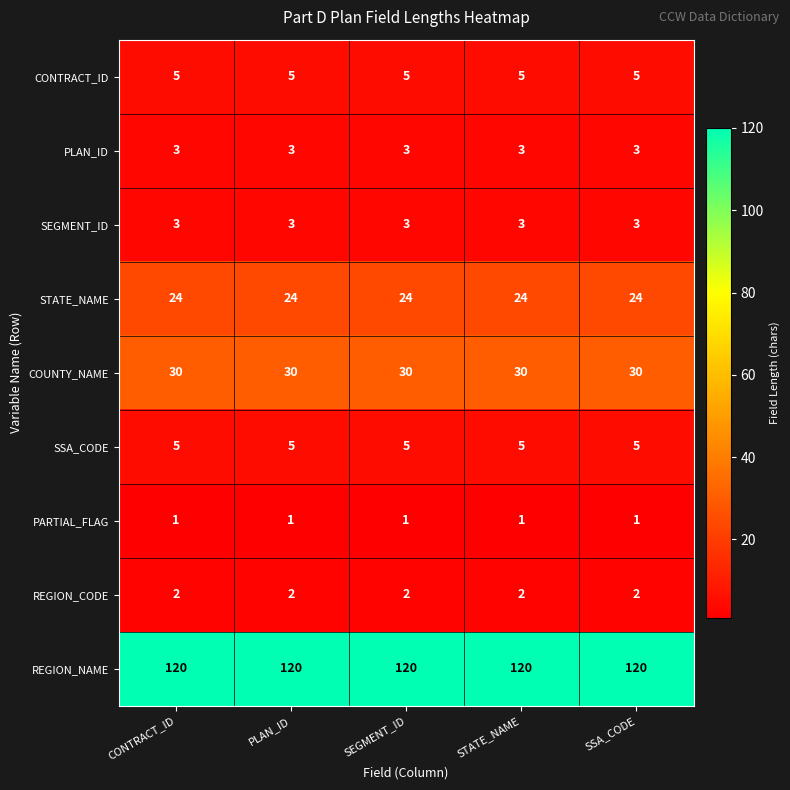

What is the sum of the REGION_NAME values at CONTRACT_ID and SEGMENT_ID?

240